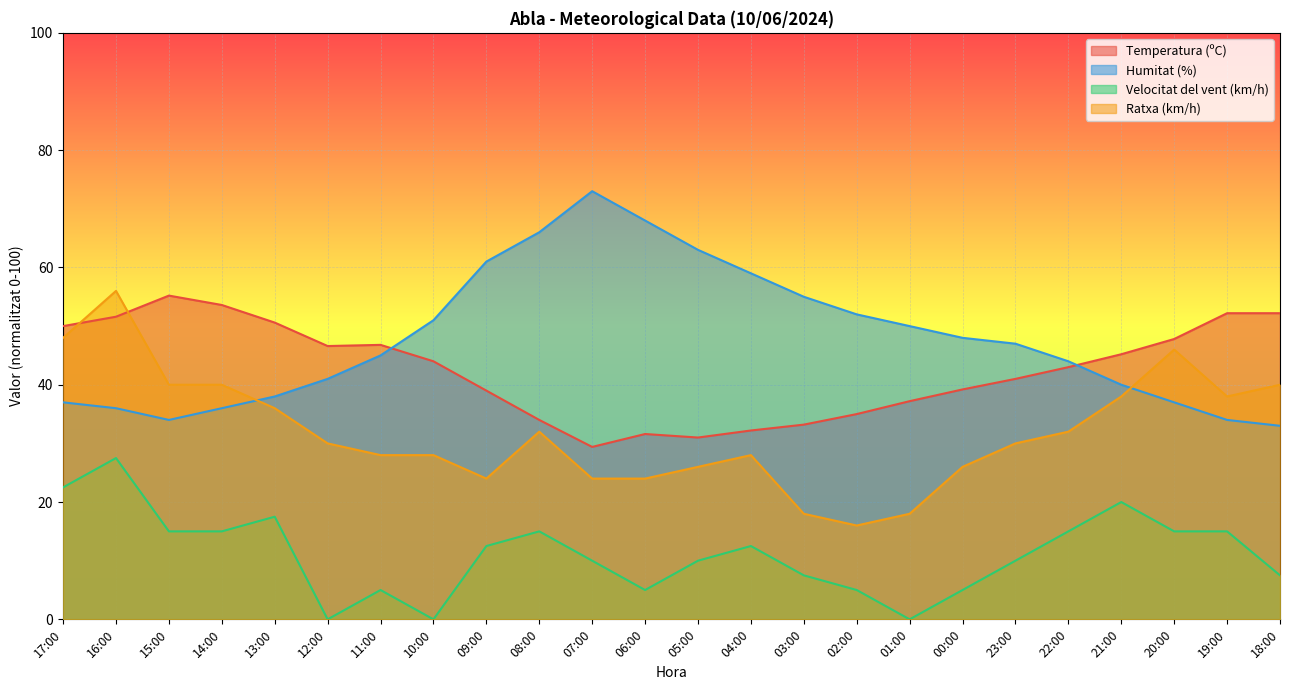

True or false: Humitat (%) and Velocitat del vent (km/h) cross at least once.

False